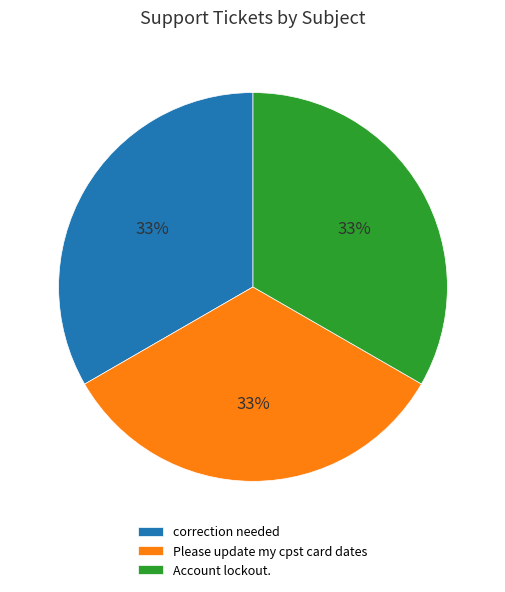

Approximately how many times larger is the value at correction needed compared to Please update my cpst card dates?

1.0